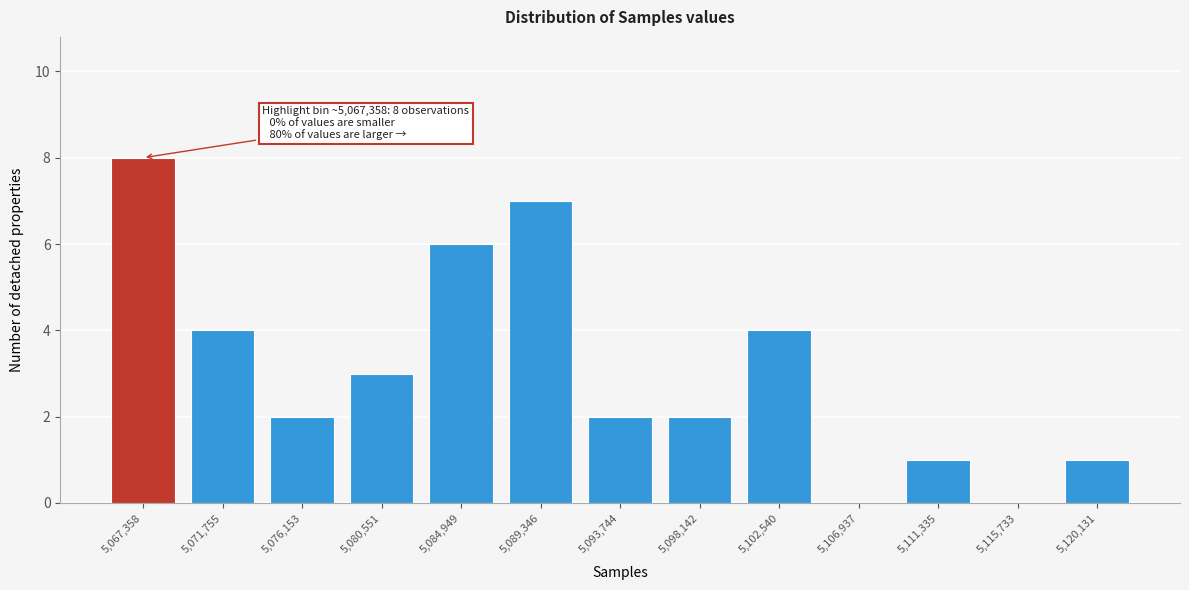

Reading left to right, extract all data points from this chart.

5,067,358=8	5,071,755=4	5,076,153=2	5,080,551=3	5,084,949=6	5,089,346=7	5,093,744=2	5,098,142=2	5,102,540=4	5,106,937=0	5,111,335=1	5,115,733=0	5,120,131=1